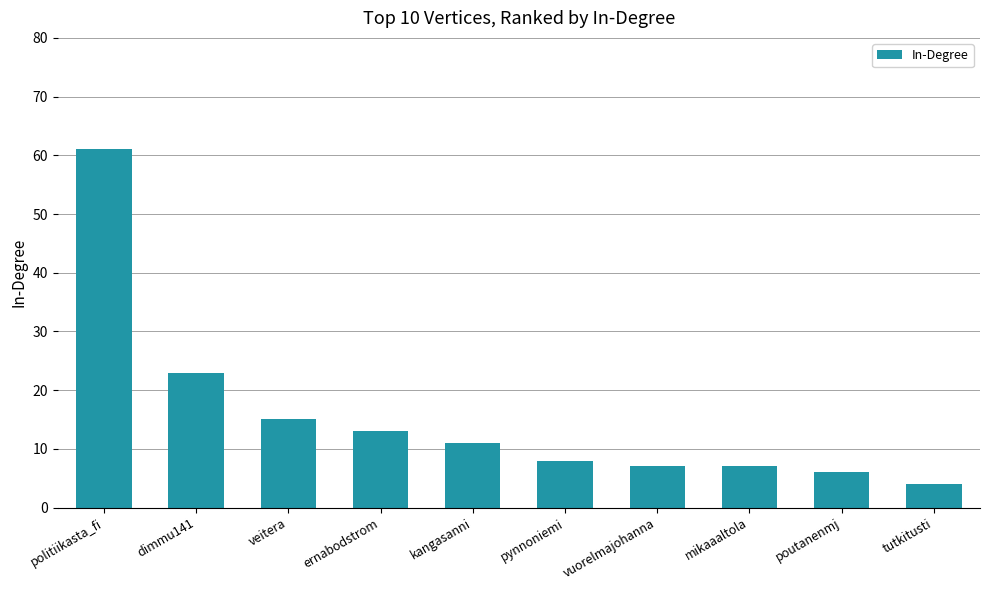

How many data points does each series have?

10